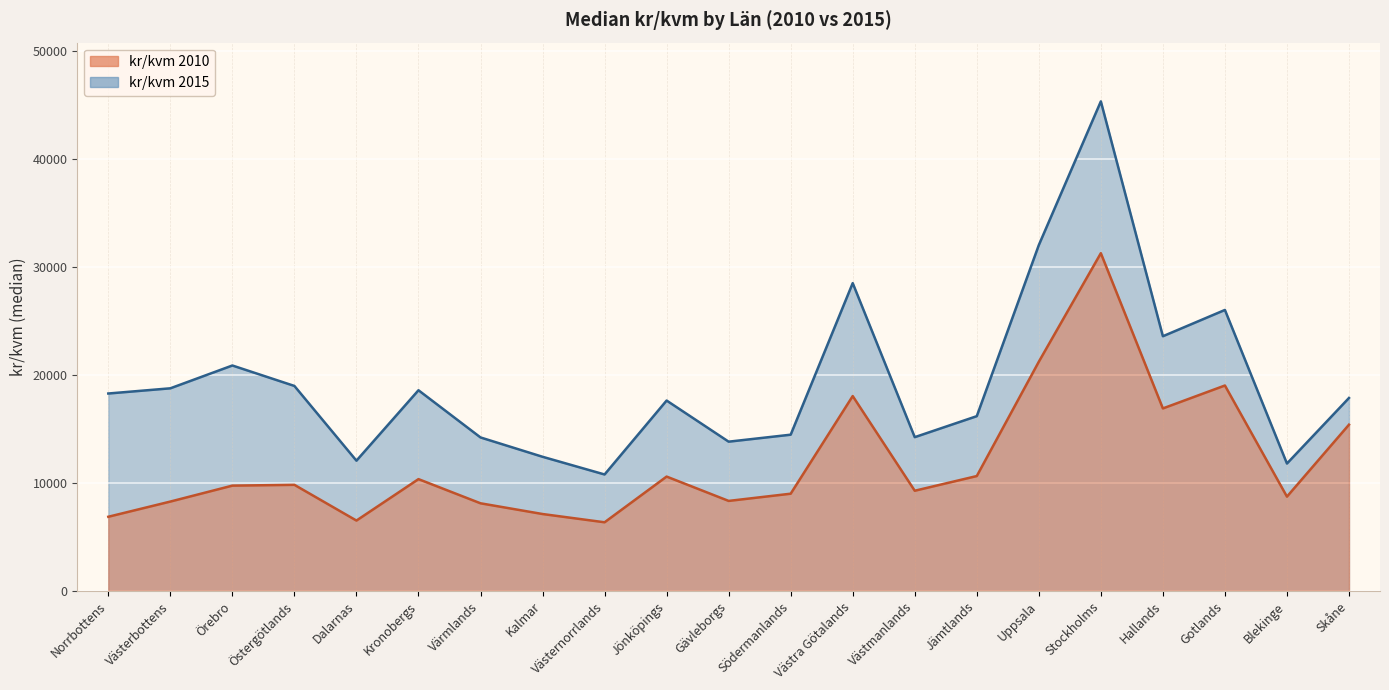

At which category is the sum across all series the highest?

Stockholms